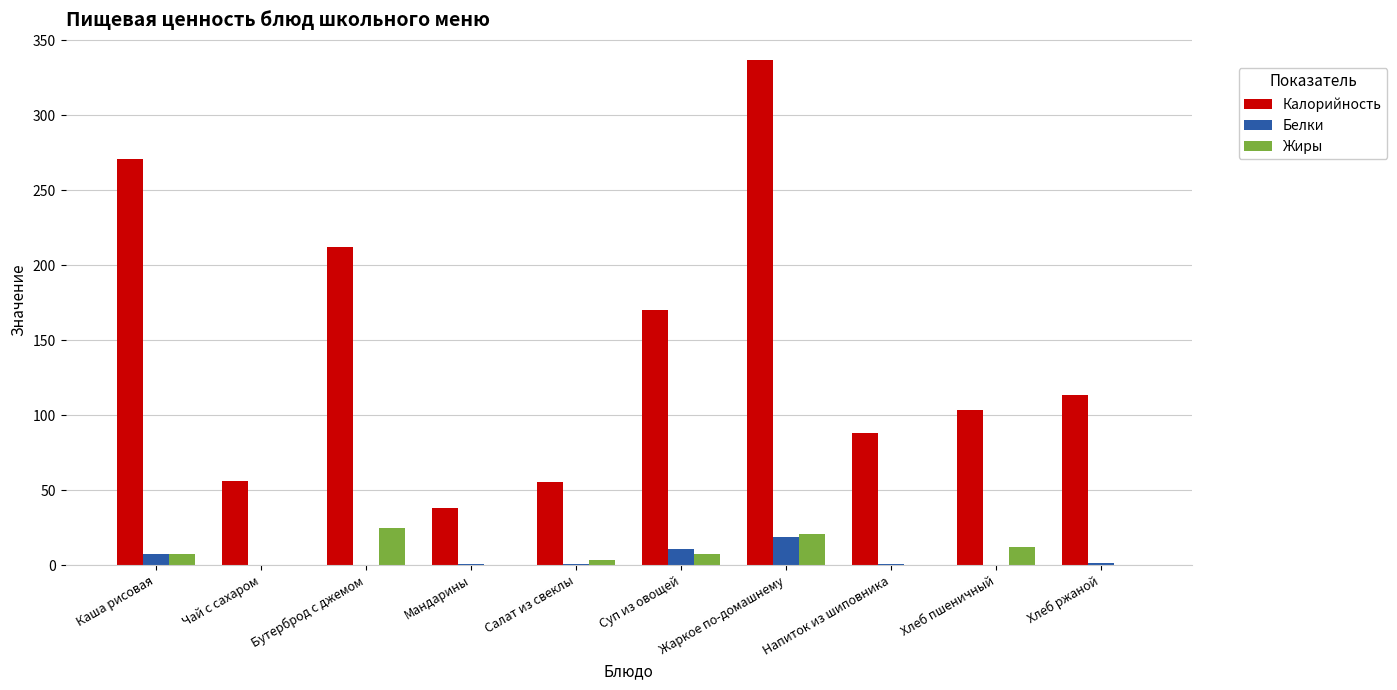

Which series has the largest range (max minus min)?

Калорийность